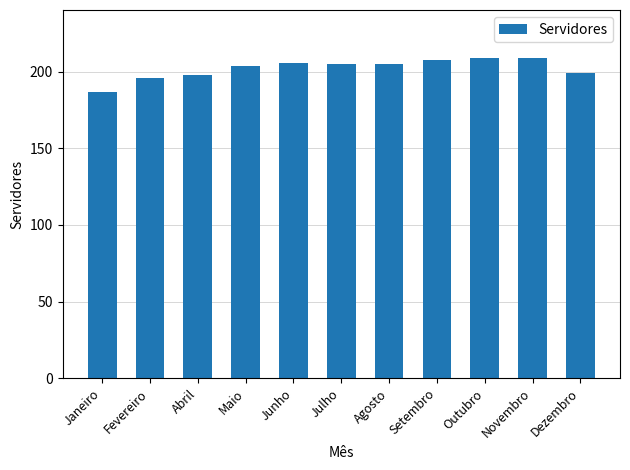

Read the value at Fevereiro.

196